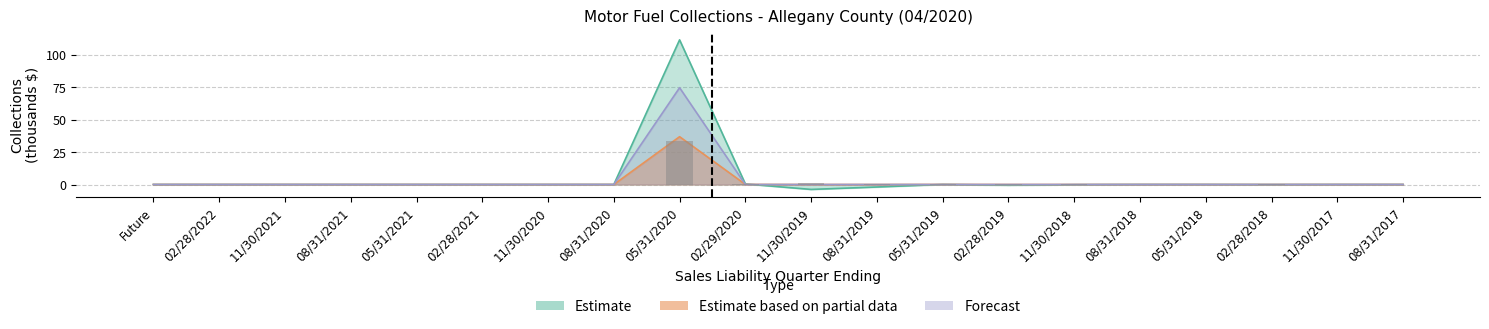

The value of Forecast at 11/30/2018 is -34.0. True or false?

False